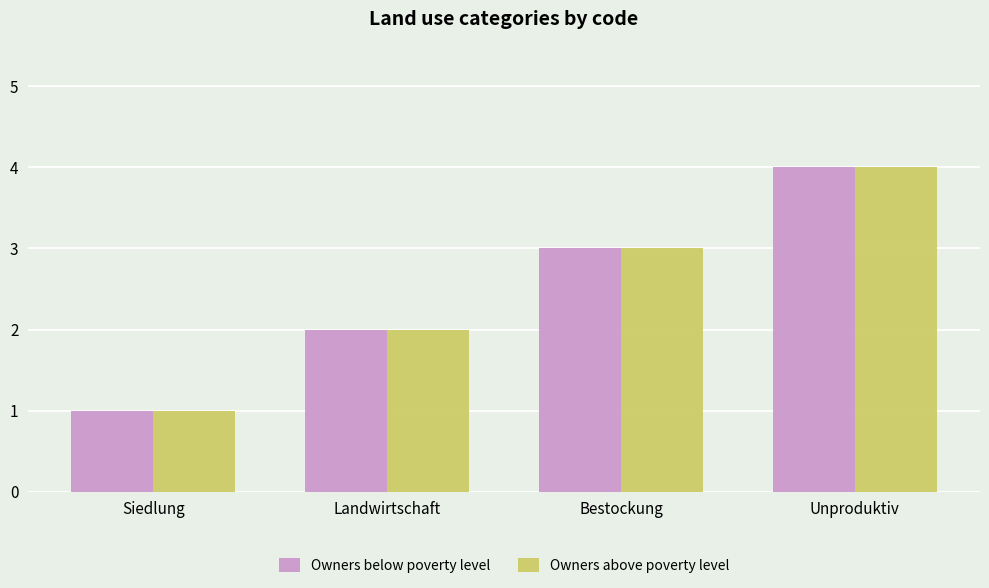

Read the Owners above poverty level value at Bestockung.

3